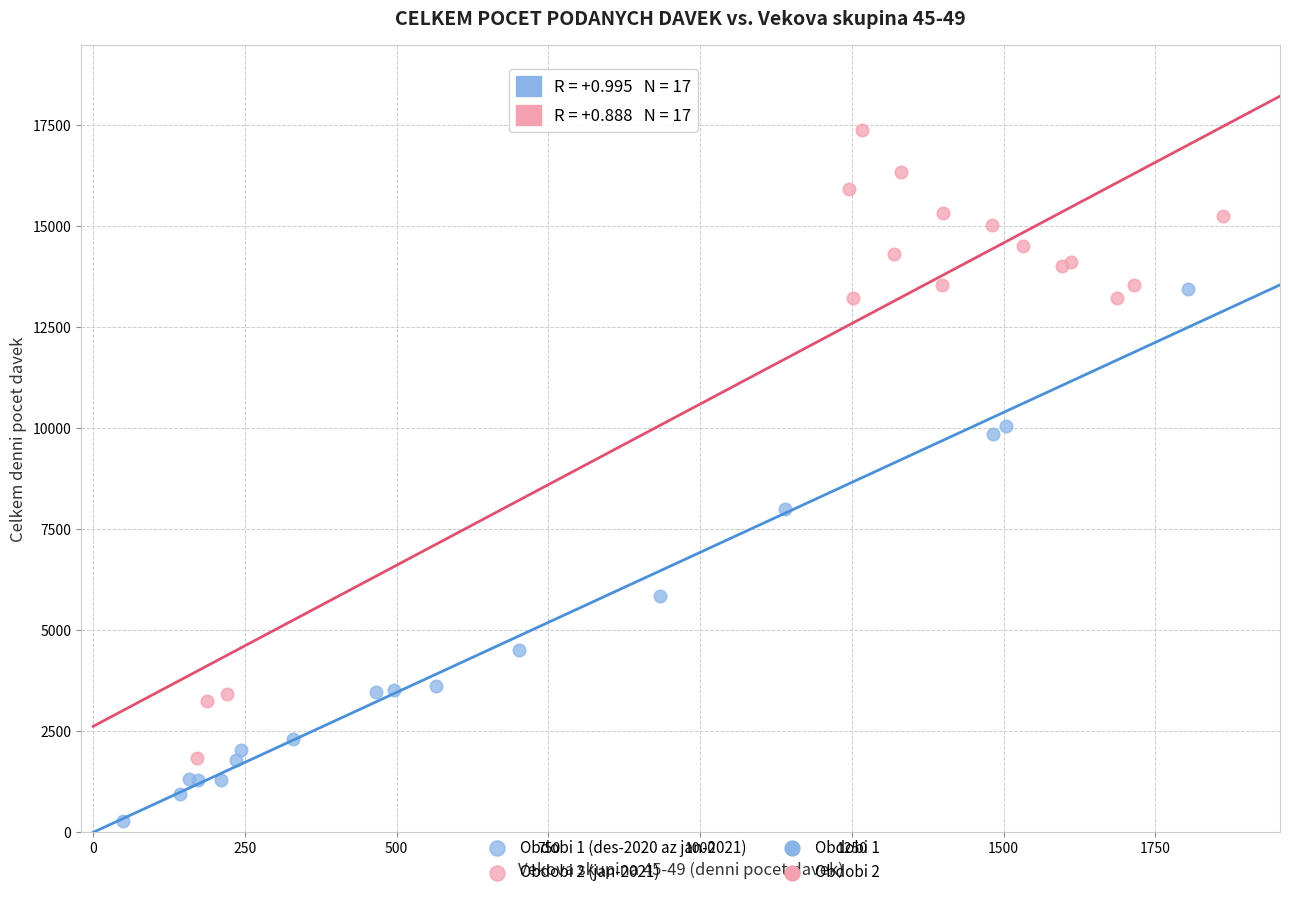

Which series contains the lowest Y value?

Obdobi 1 (des-2020 az jan-2021)